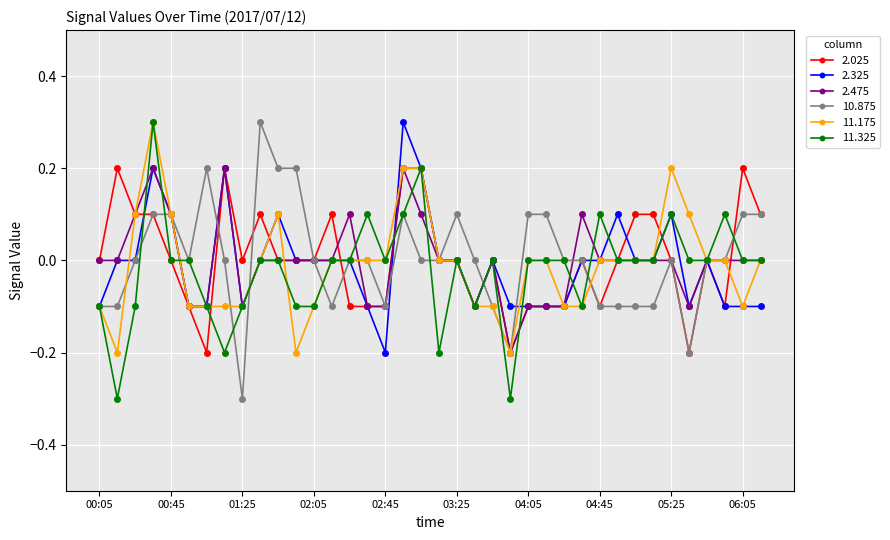

How many lines are shown in the chart?

6